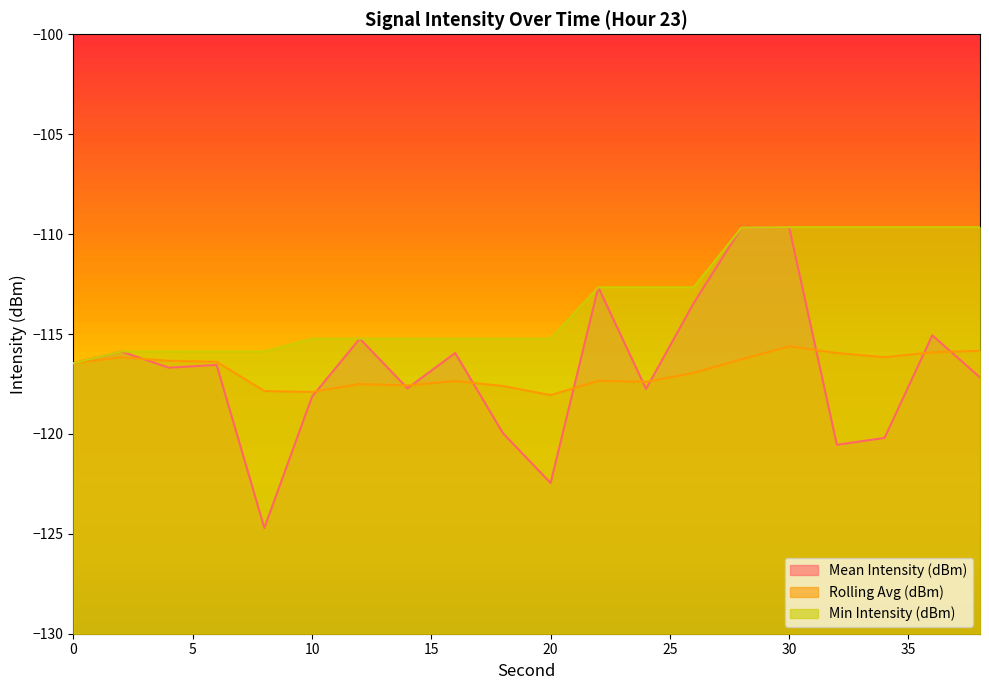

Which series has the widest spread of values?

Mean Intensity (dBm)